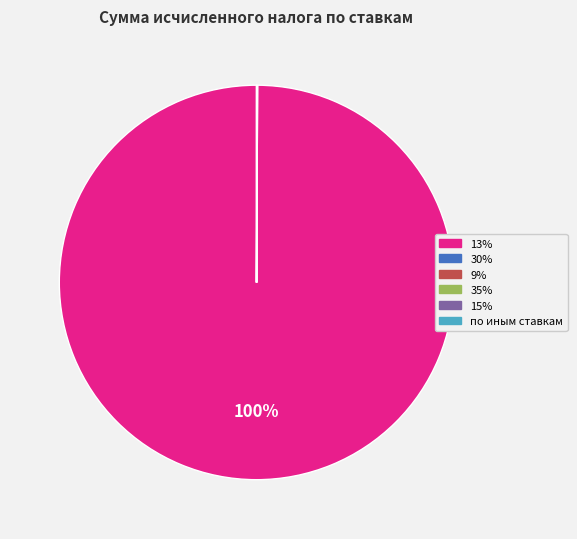

To the nearest percent, what is the difference between the largest and smallest slice percentages?

100%